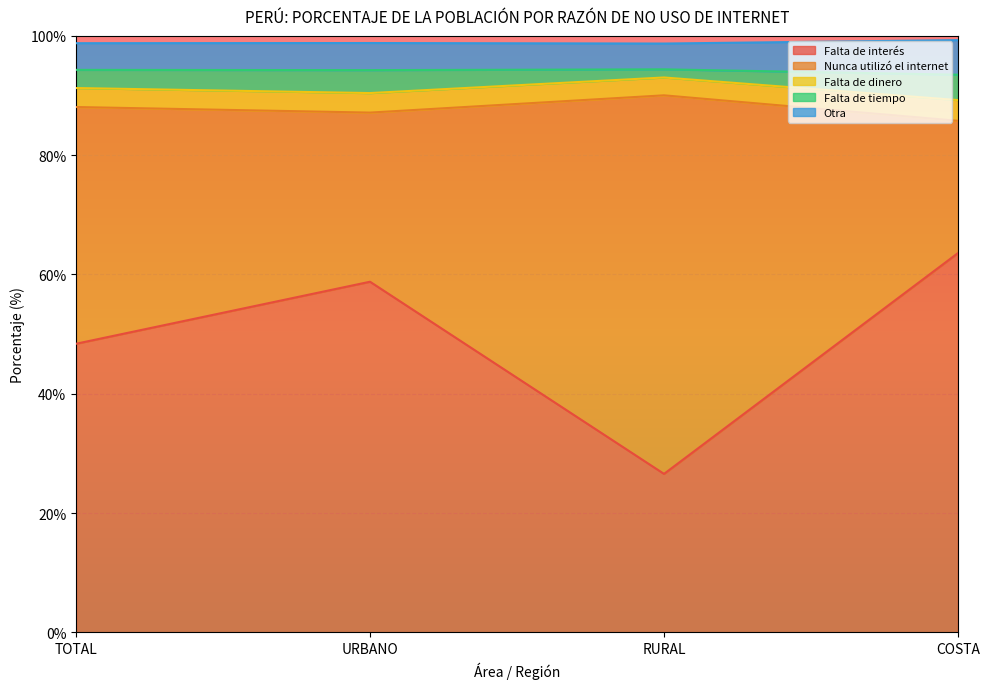

What is the total value across all series at COSTA?

99.3